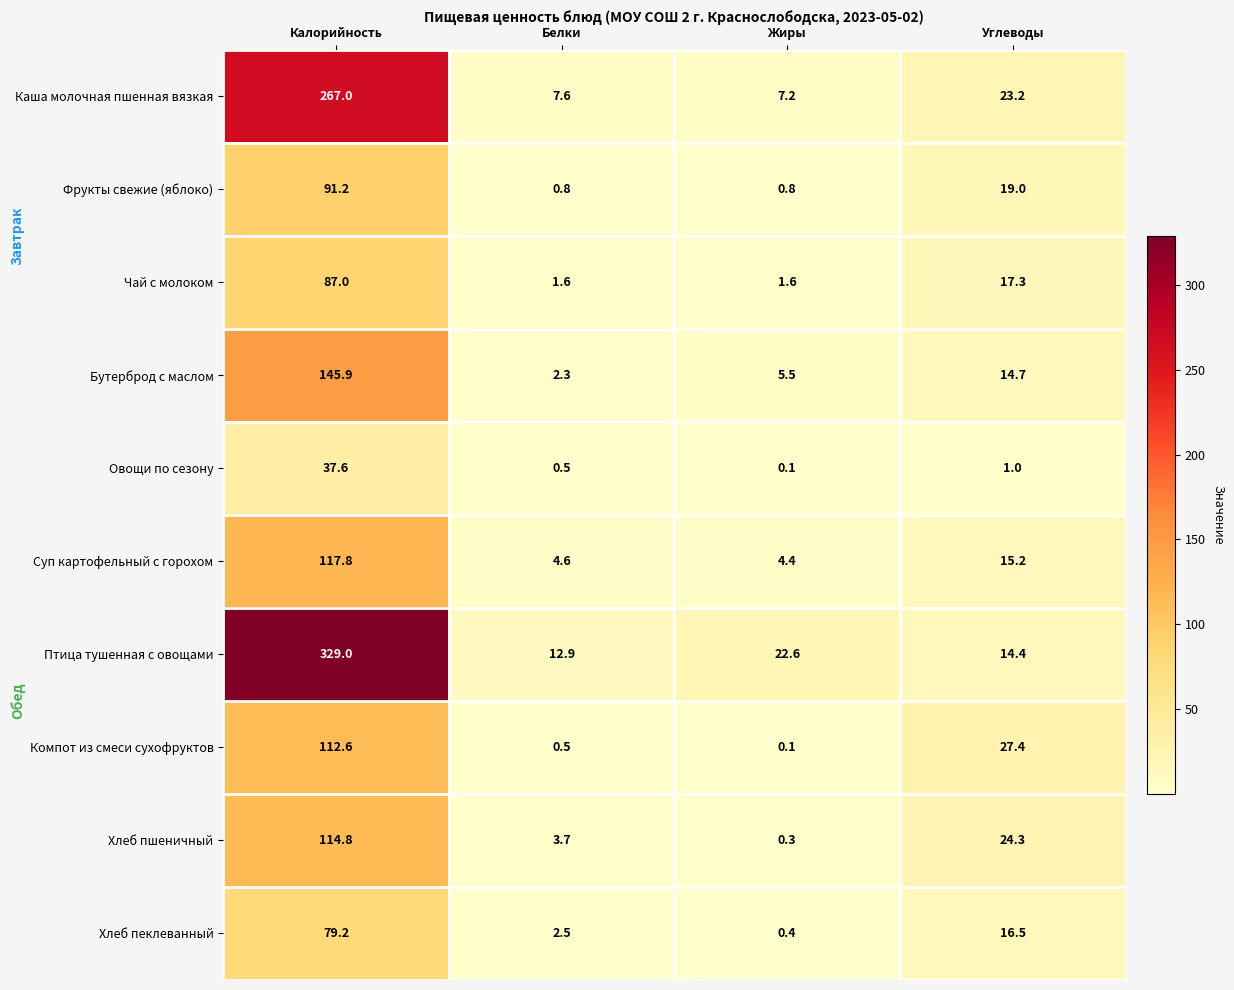

Which series has the largest total across all categories?

Птица тушенная с овощами